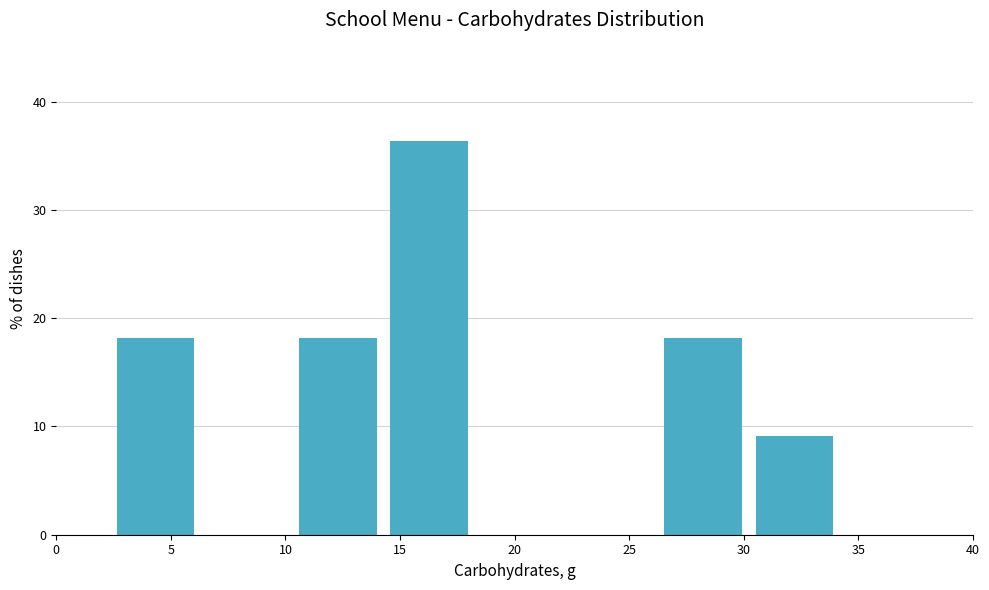

What is the height of the bar covering 10.5 to 14.5 on the x-axis? Neither the bar edges nor the heights are printed on the chart, so give them approximately, as read against the axes.

18